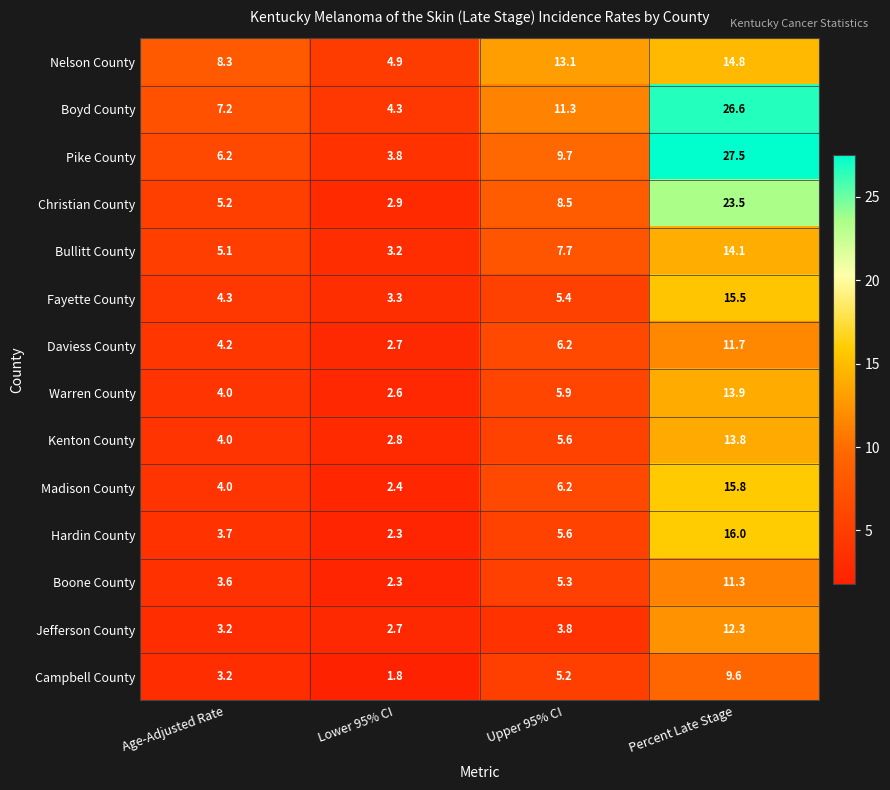

The value of Fayette County at Upper 95% CI is 5.4. True or false?

True